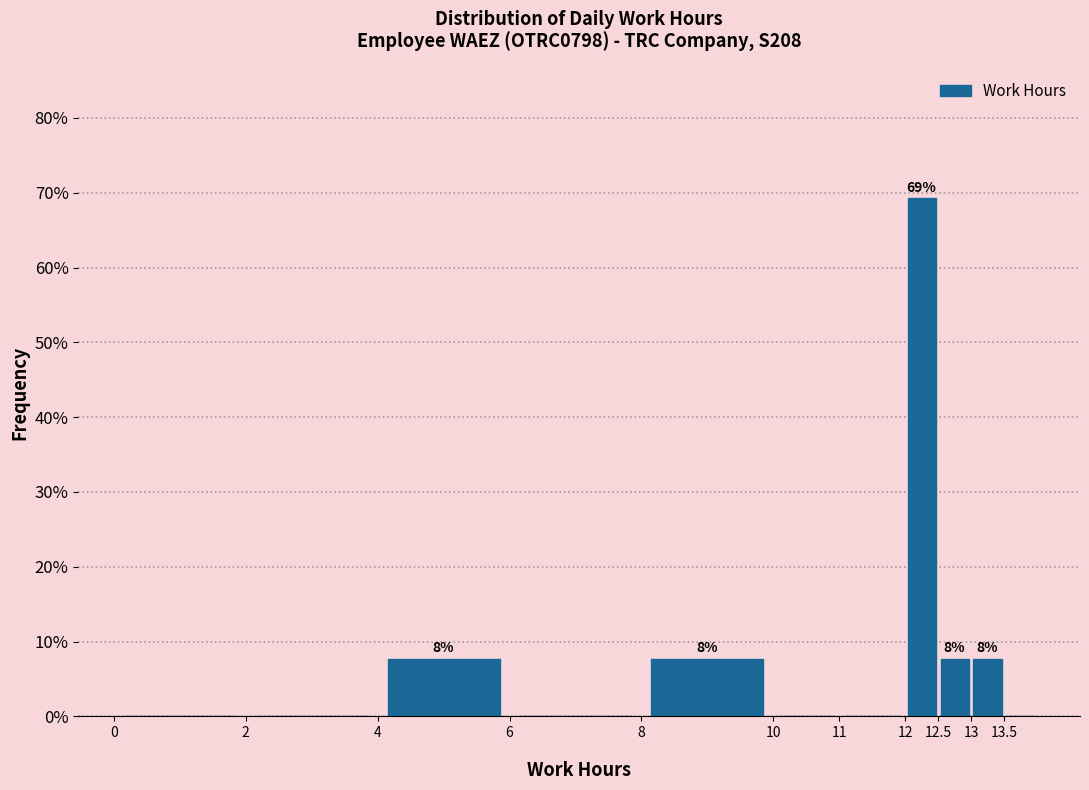

Which range on the x-axis has the tallest bar?

12.0 to 12.5